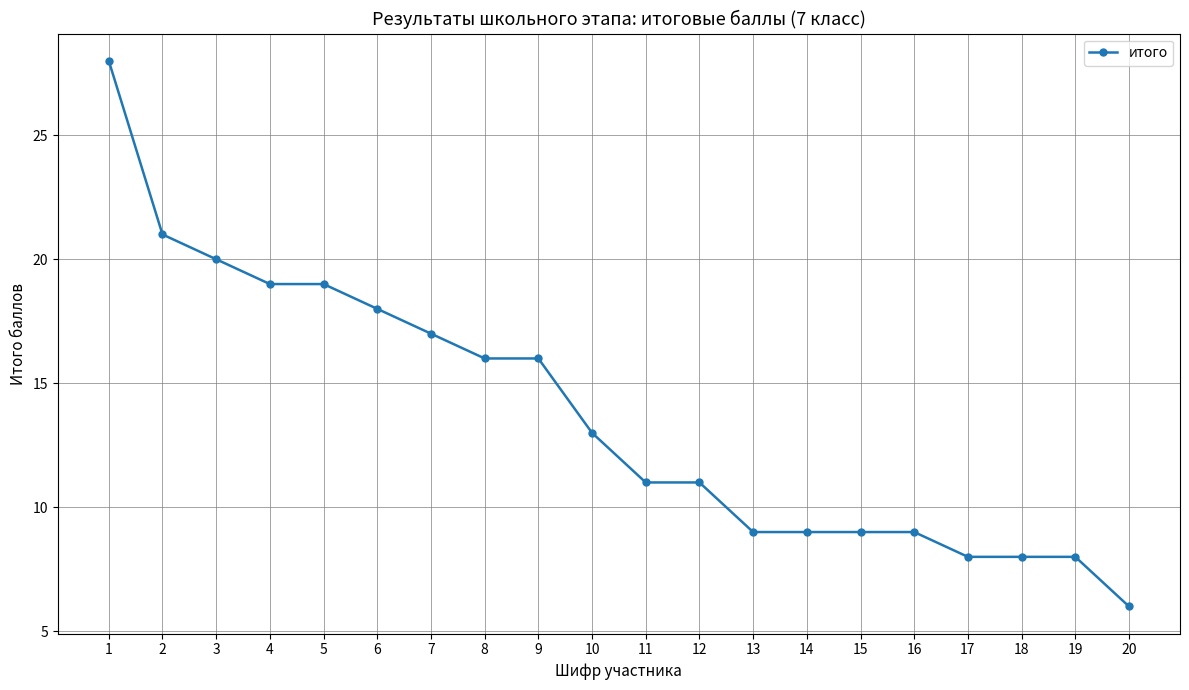

The value at 17 is 8. True or false?

True